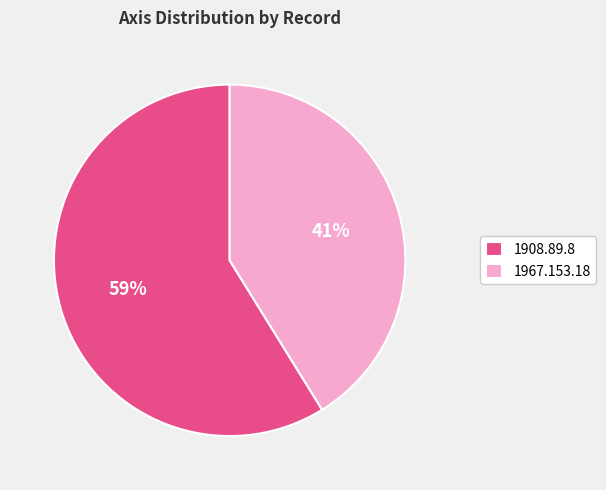

Rank the categories by value from highest to lowest.

1908.89.8, 1967.153.18